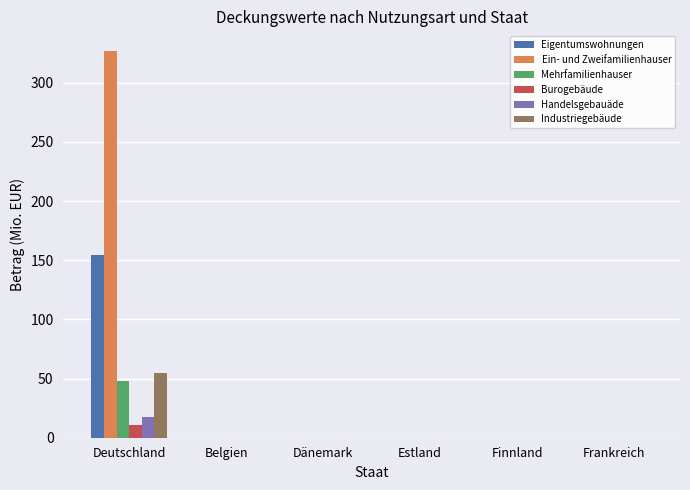

Count the number of categories in the chart.

6